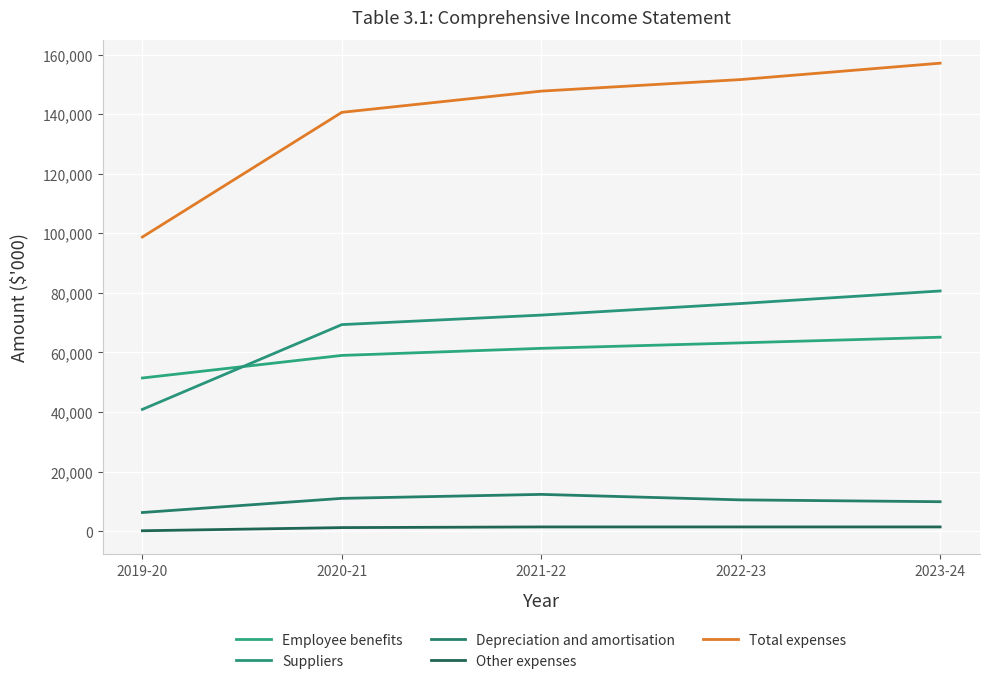

At which label is Suppliers closest to 60772?

2020-21